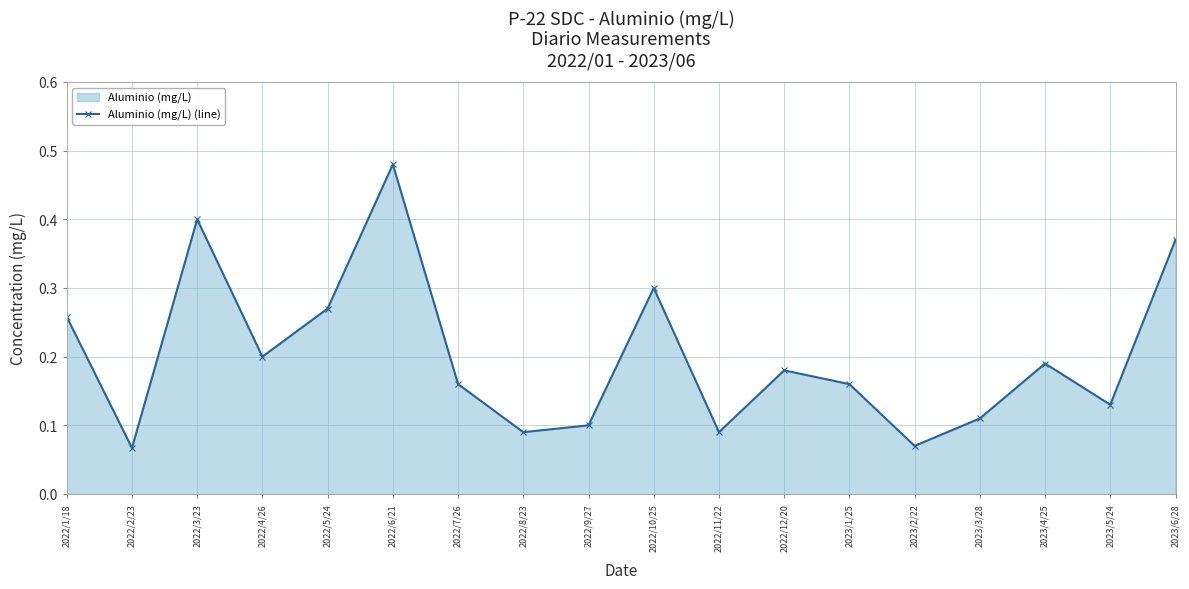

Is it true that the value at 2022/11/22 is 0.0?

False